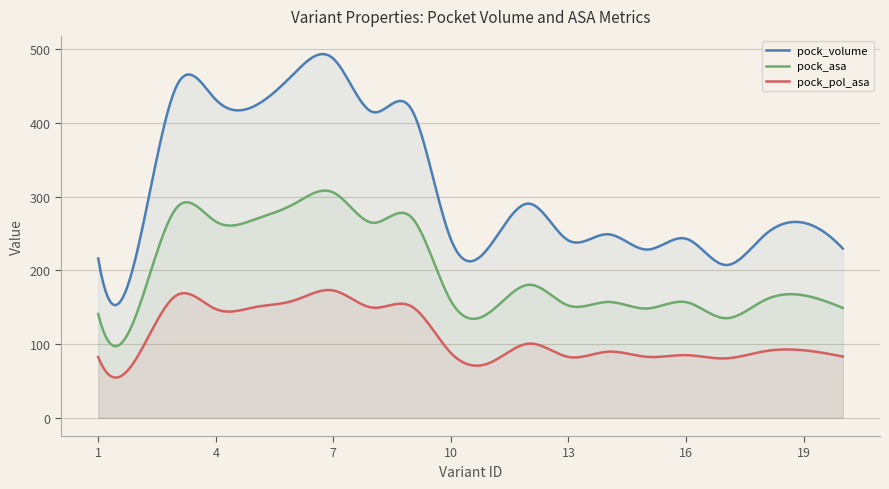

Does the chart display data point markers on the line(s)?

No